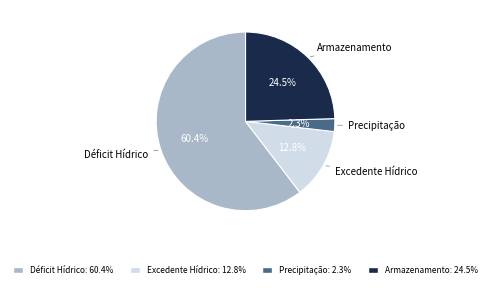

Is there a majority slice in this chart?

Yes